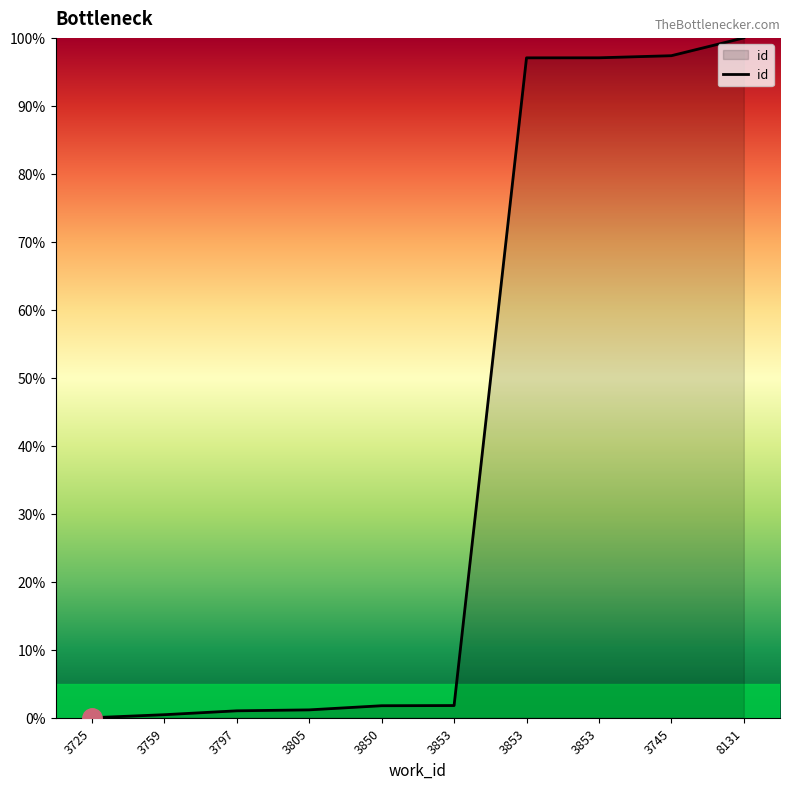

Rank the categories by value from highest to lowest.

8131, 3745, 3853, 3853, 3853, 3850, 3805, 3797, 3759, 3725